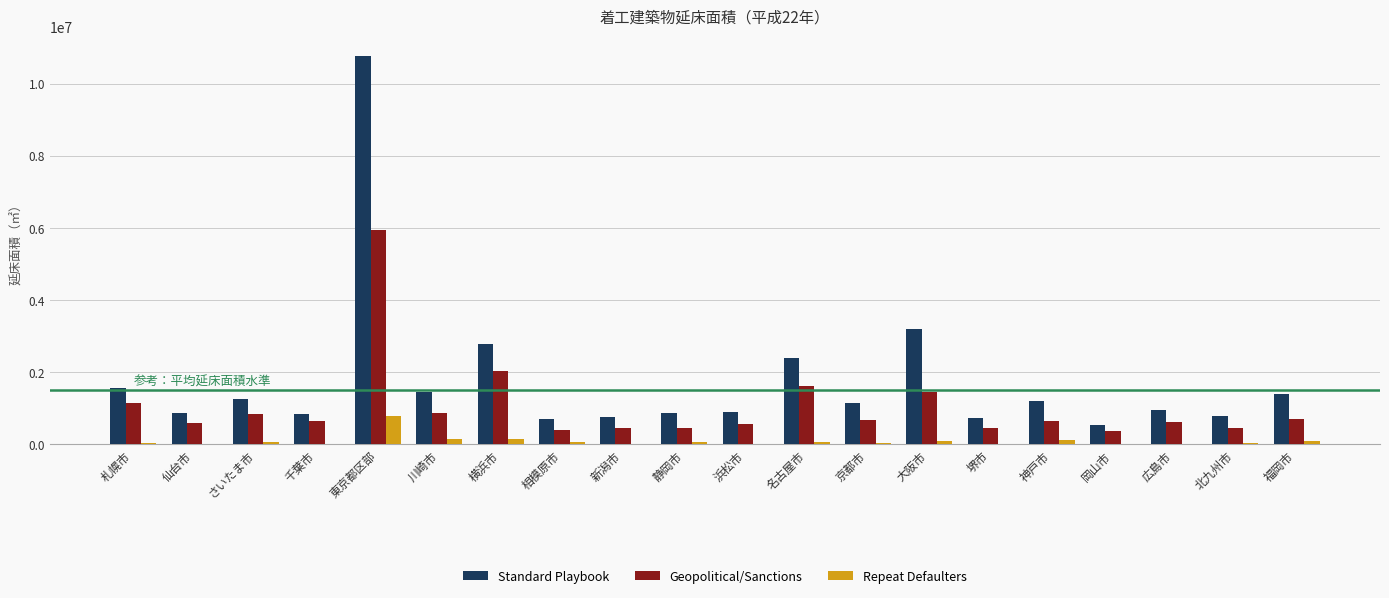

Which series changed the most between 東京都区部 and 北九州市?

Standard Playbook